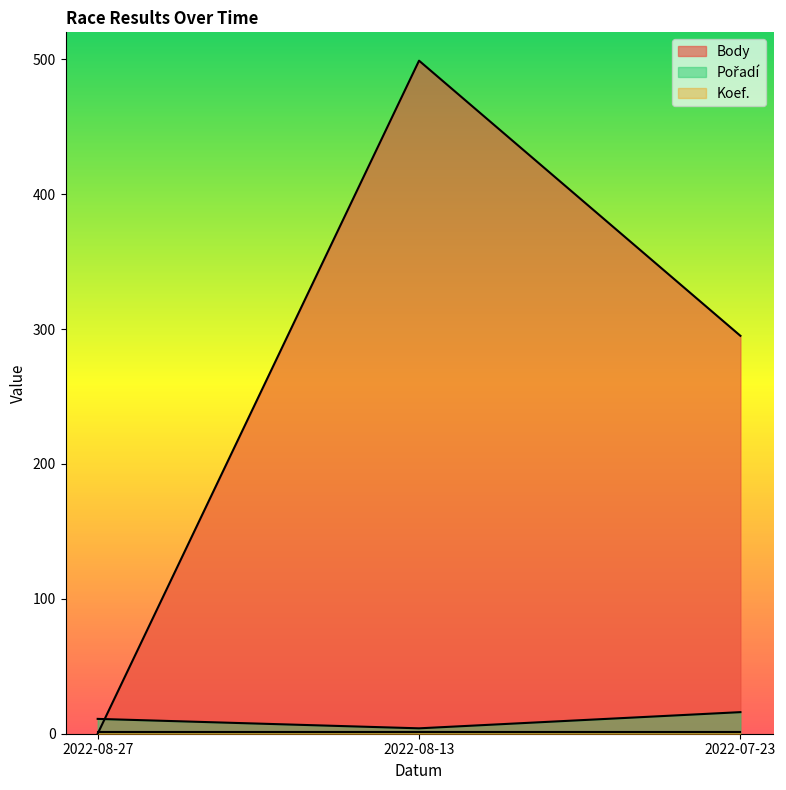

Is the value of Body at 2022-08-27 greater than the value of Pořadí at 2022-08-13?

No